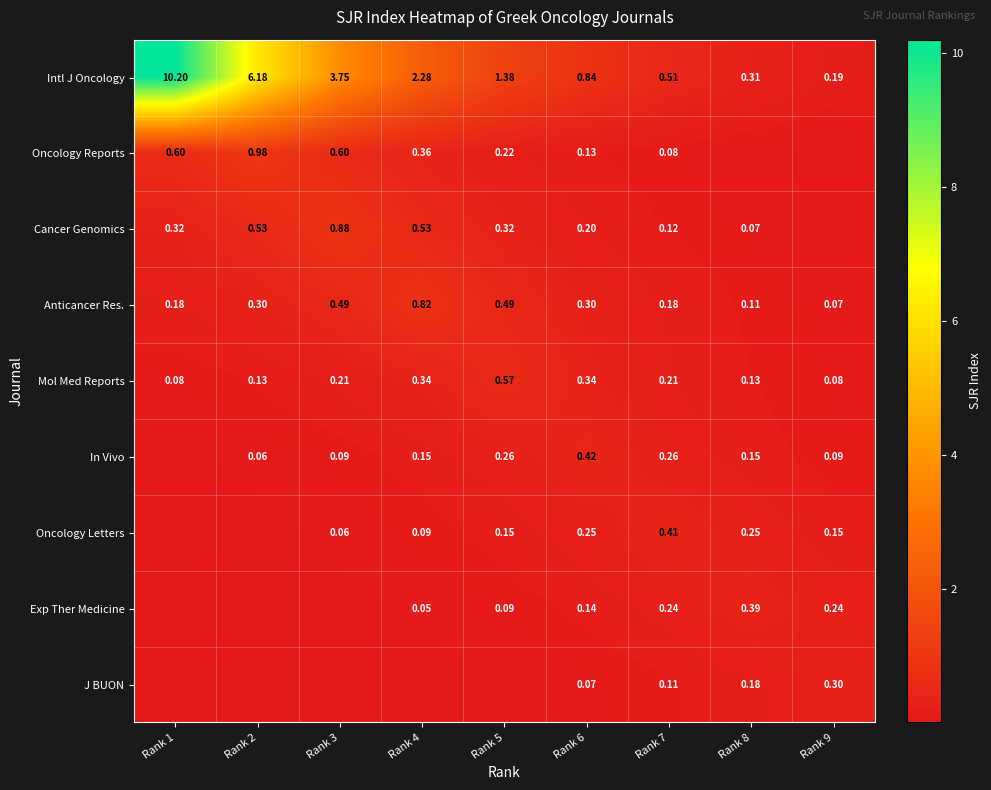

What is the greatest value displayed?

10.2